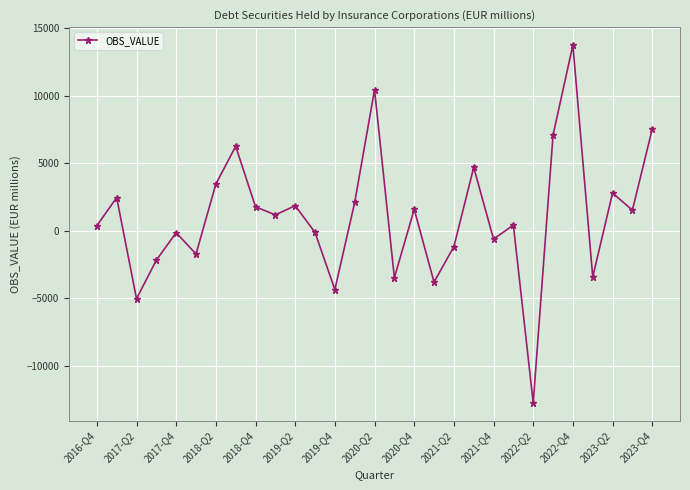

True or false: there are more than 2 points higher than both neighbors.

True